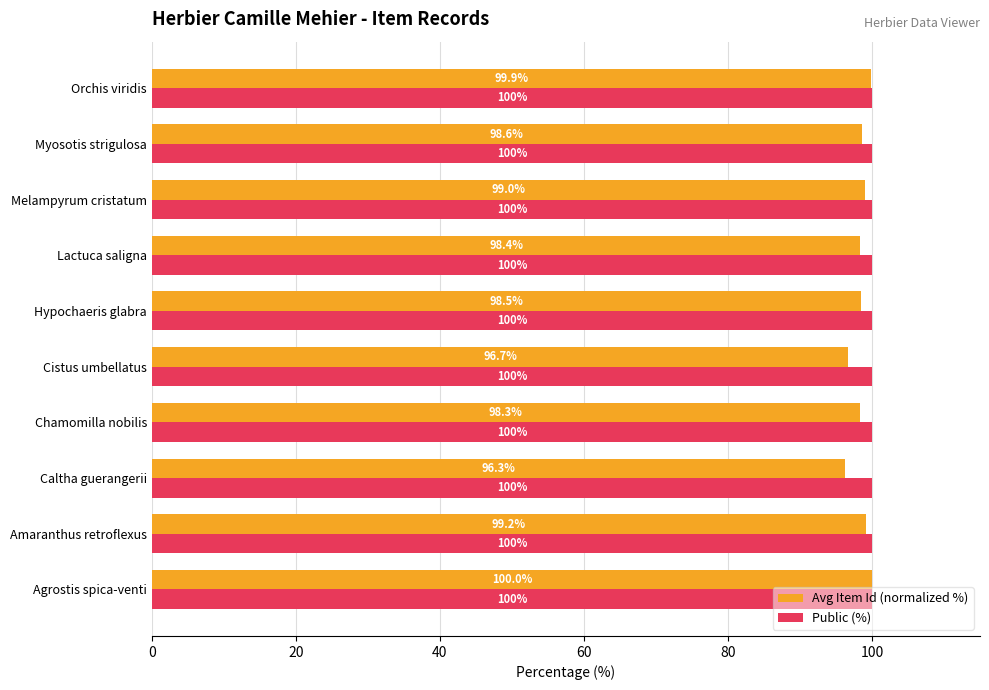

Which series has the largest total across all categories?

Public (%)